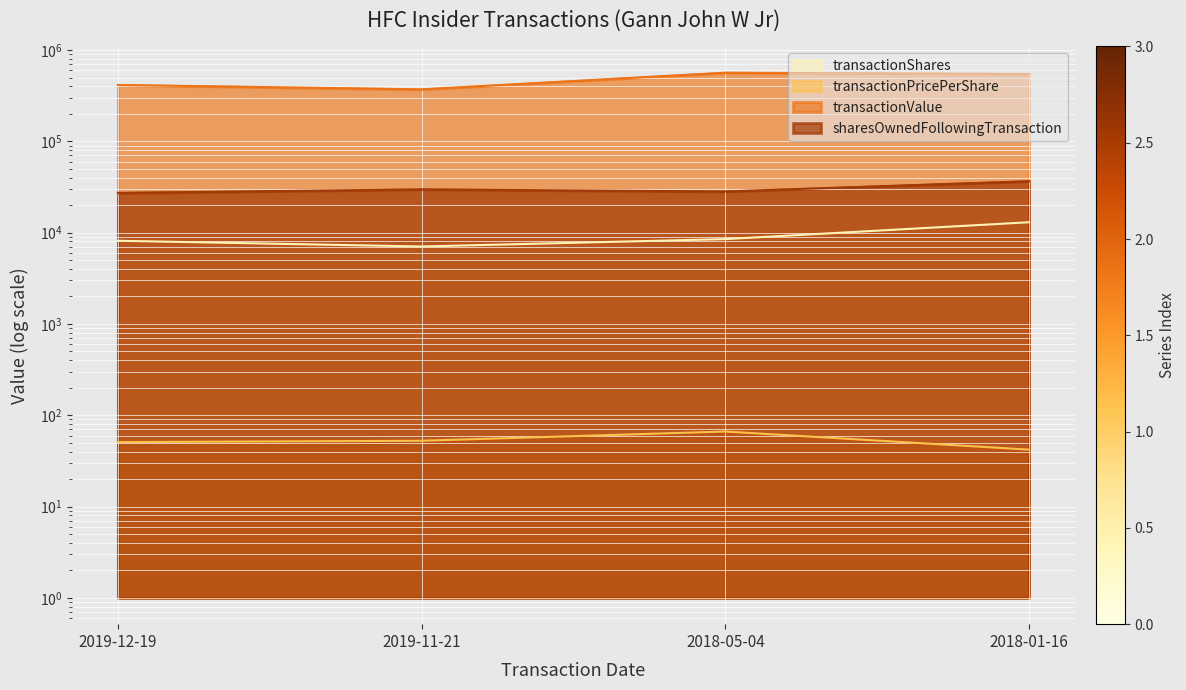

How many lines are shown in the chart?

4